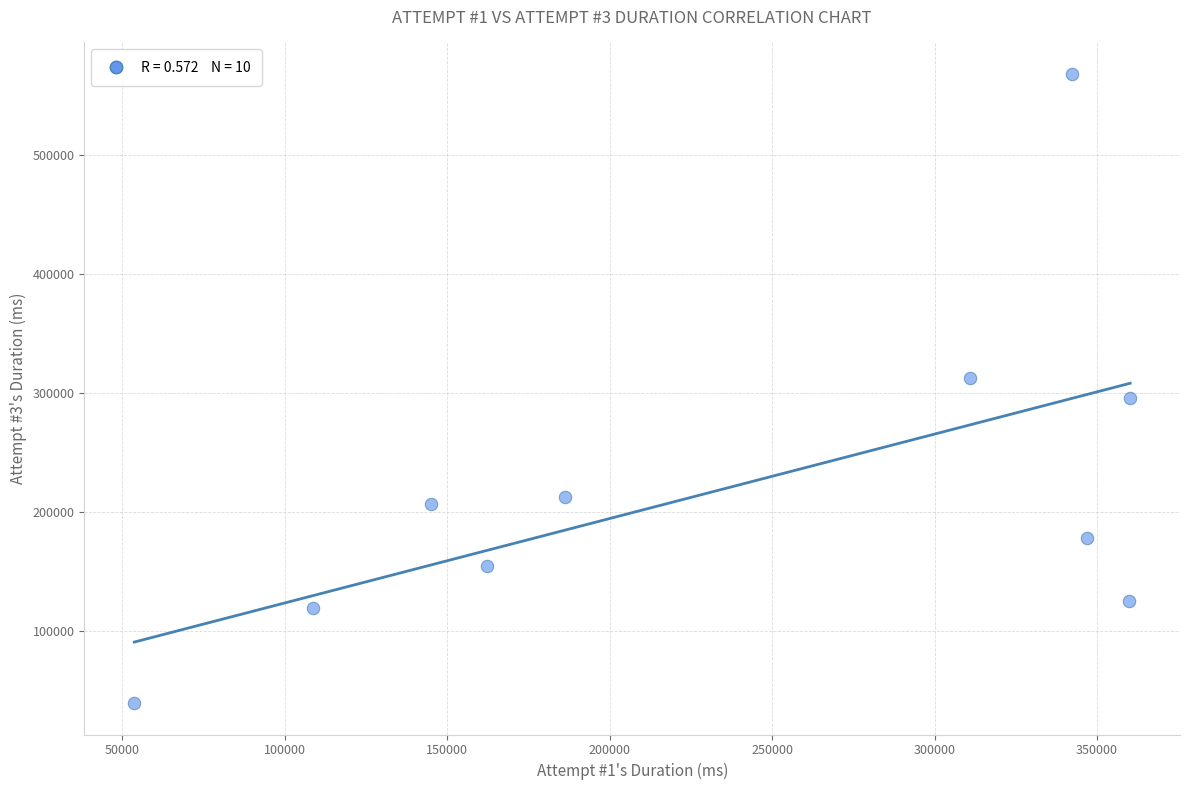

What is the range of X values (max minus min)?

306534